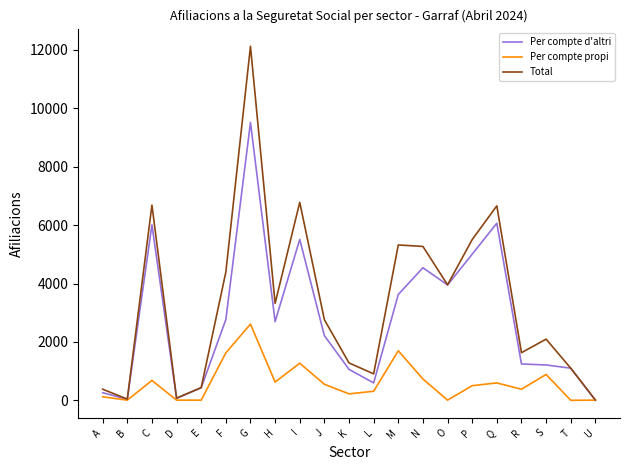

How many values in the Total series are below 2760?

10